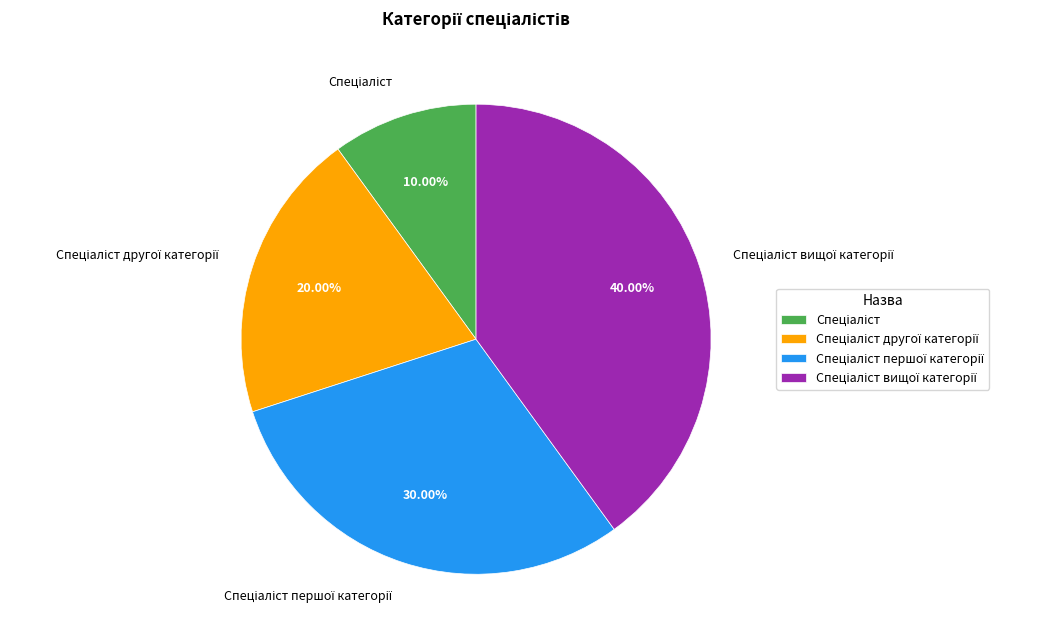

How many slices are in this pie chart?

4